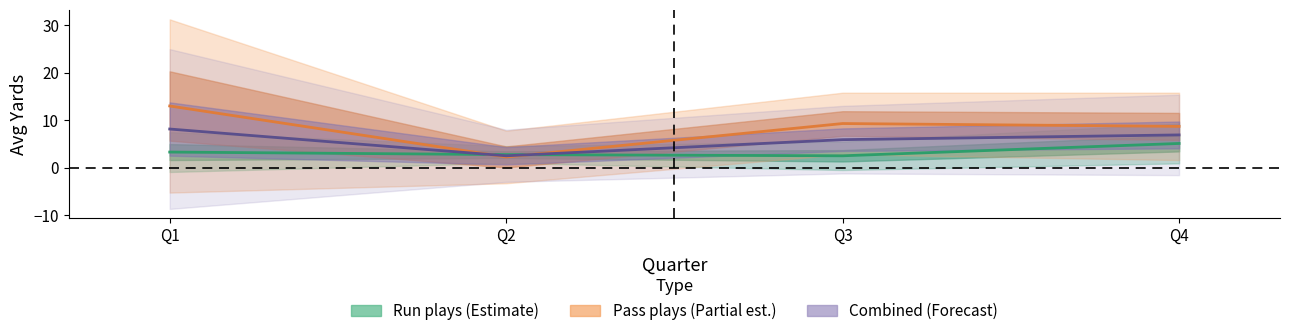

True or false: Run plays (Estimate) has more than 0 points higher than both neighbors.

False